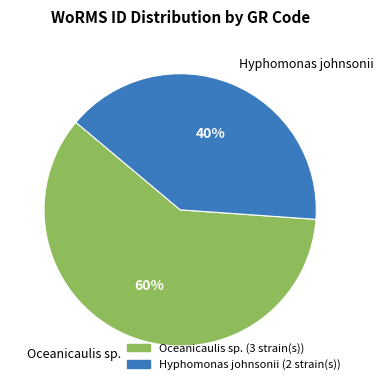

To the nearest percent, what is the difference between the Hyphomonas johnsonii and Oceanicaulis sp. slice percentages?

20%